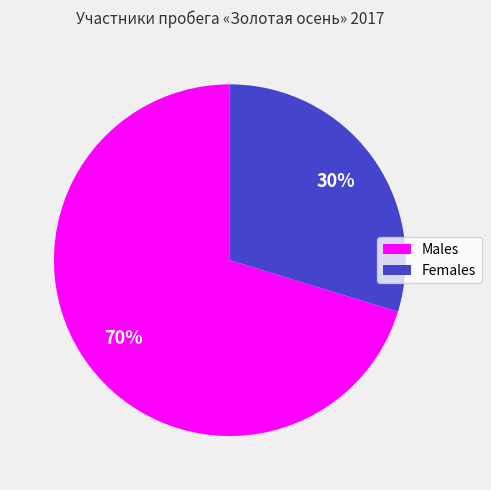

To the nearest percent, what is the average slice percentage?

50%